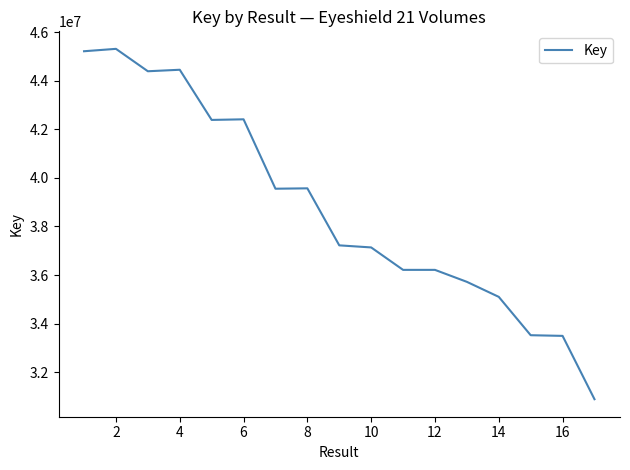

What is the greatest value displayed?

45310238